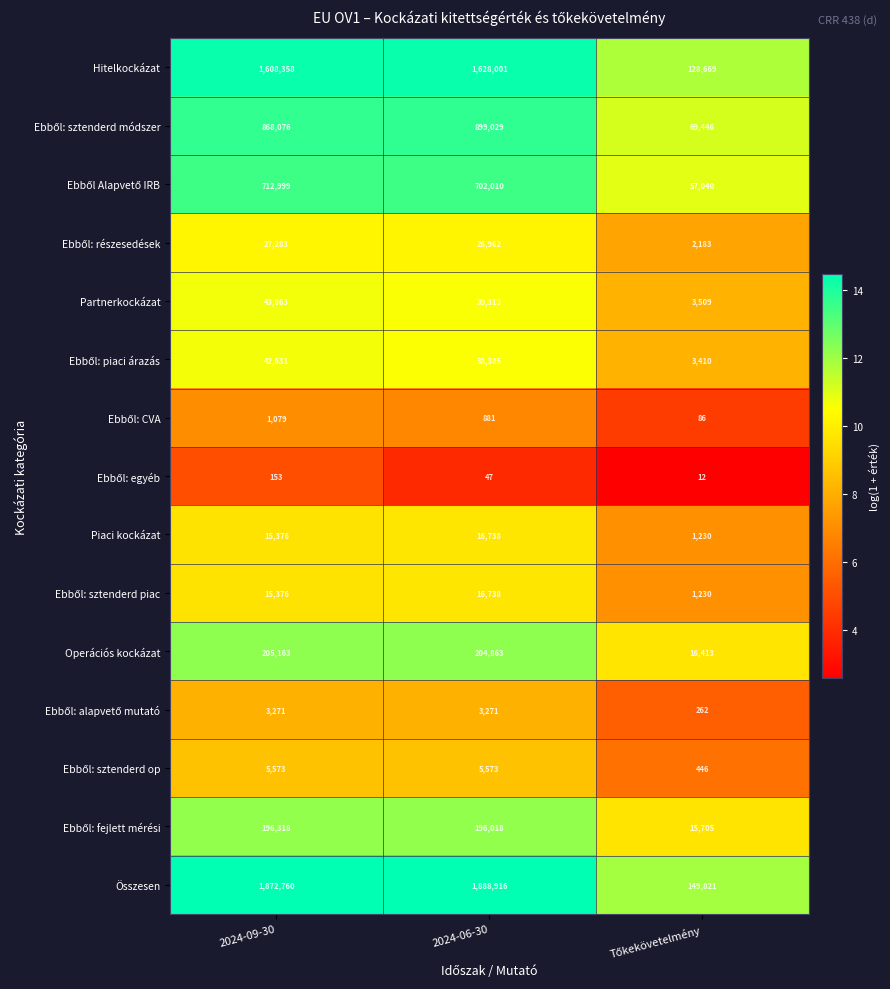

Which series has the largest total across all categories?

Összesen